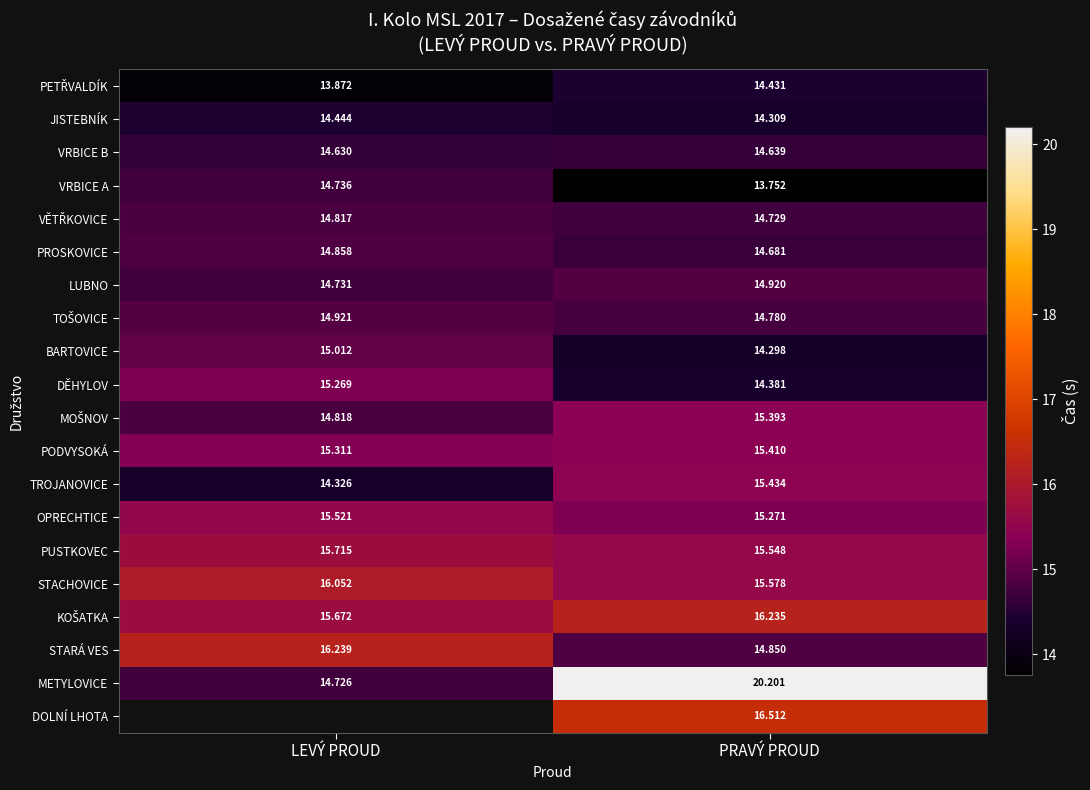

At which label is LUBNO closest to 14?

LEVÝ PROUD